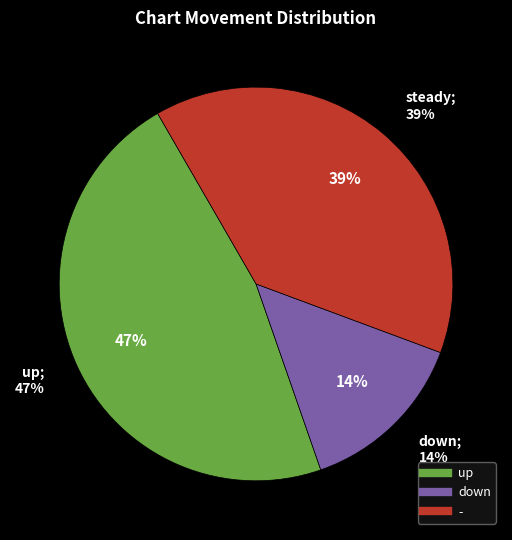

What portion of the pie excludes up?

53.0%